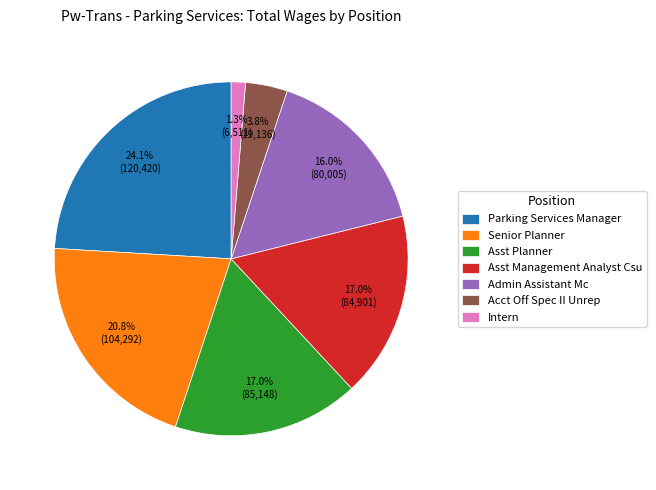

How many slices are in this pie chart?

7